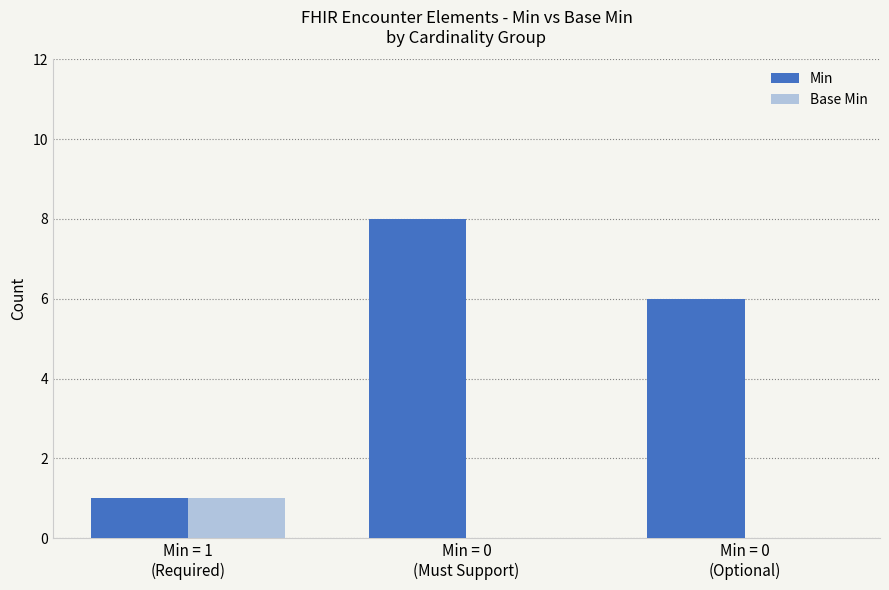

Where is Min nearest to the value 4?

Min = 0
(Optional)